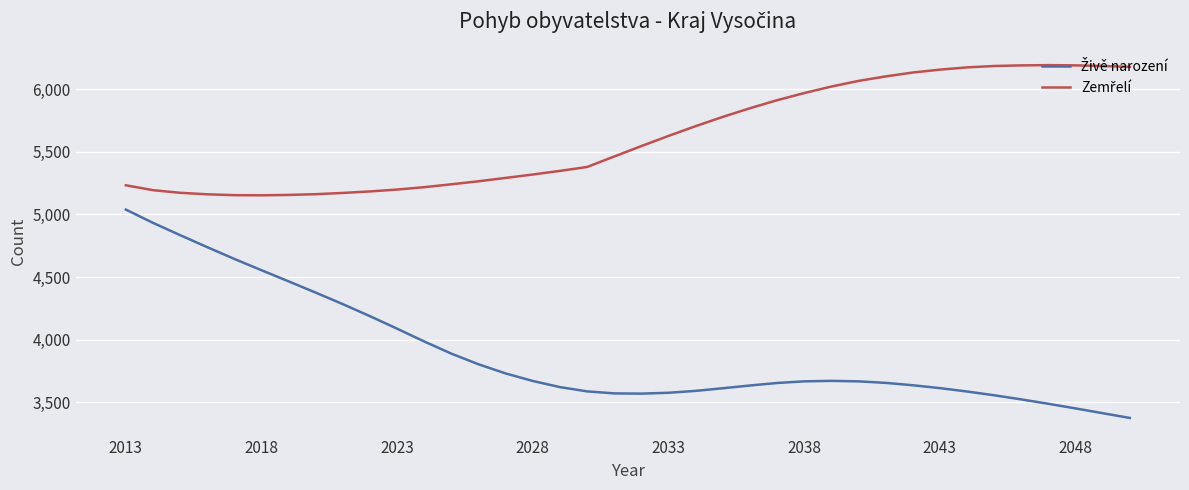

What is the greatest value displayed?

6191